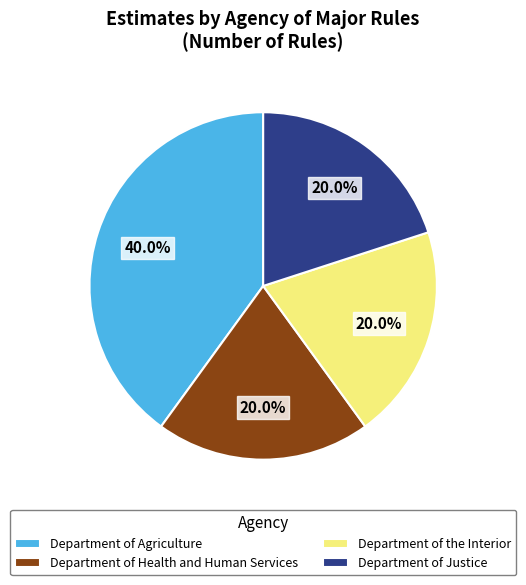

Which slice is the largest?

Department of Agriculture